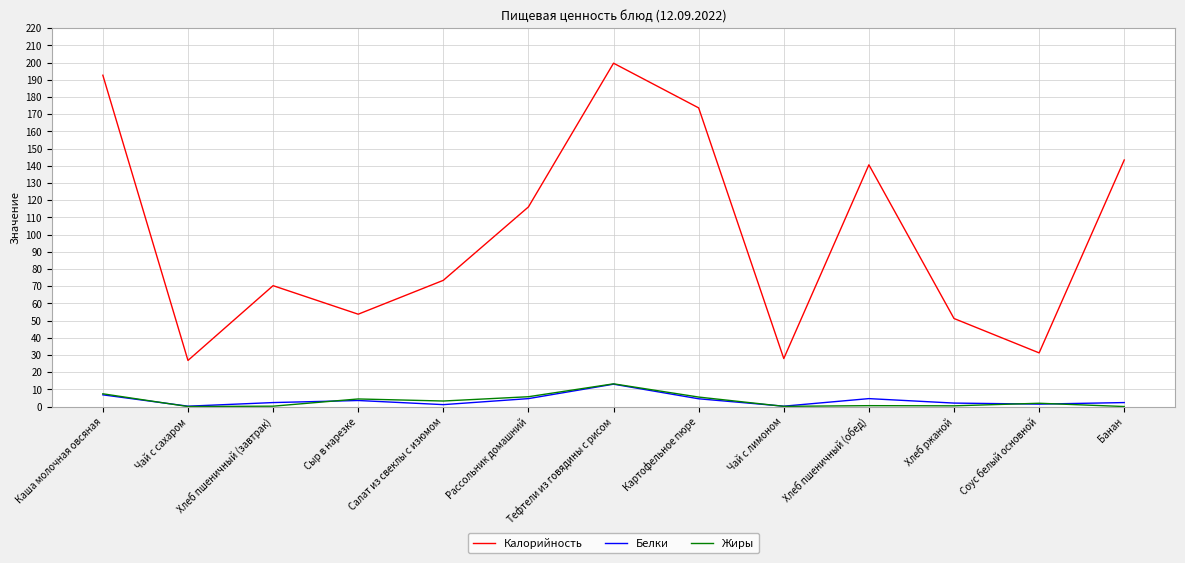

Read the Калорийность value at Рассольник домашний.

116.1